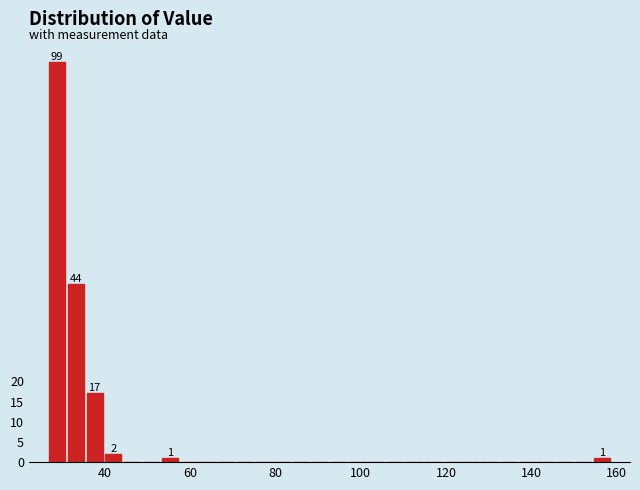

Read against the x-axis, roughly where is the centre of the tallest bar?

28